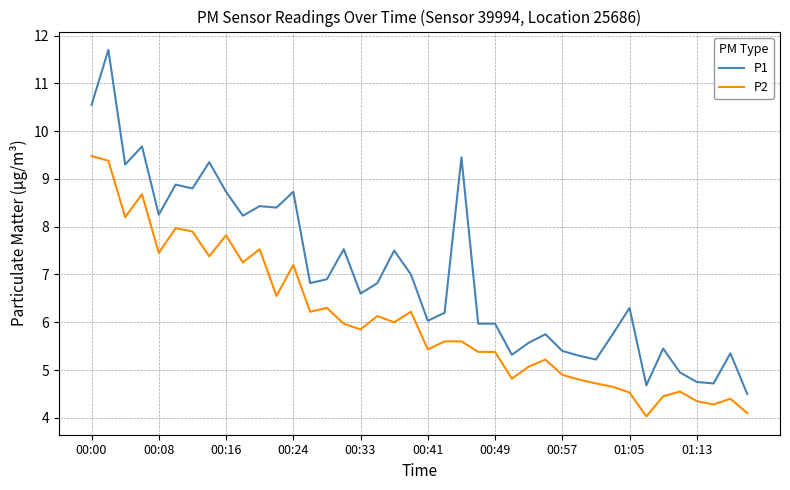

List the series in order of their overall mean, highest first.

P1, P2